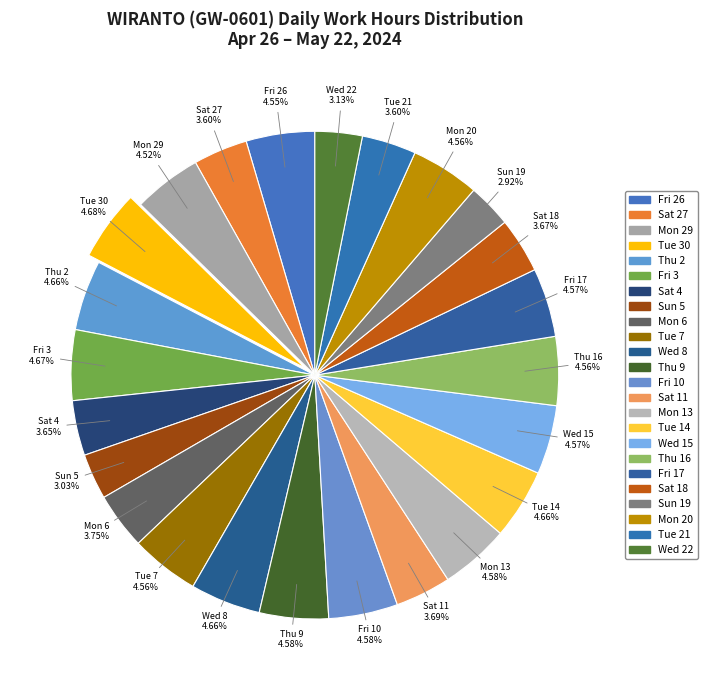

True or false: Thu 2 accounts for 5% of the total.

True